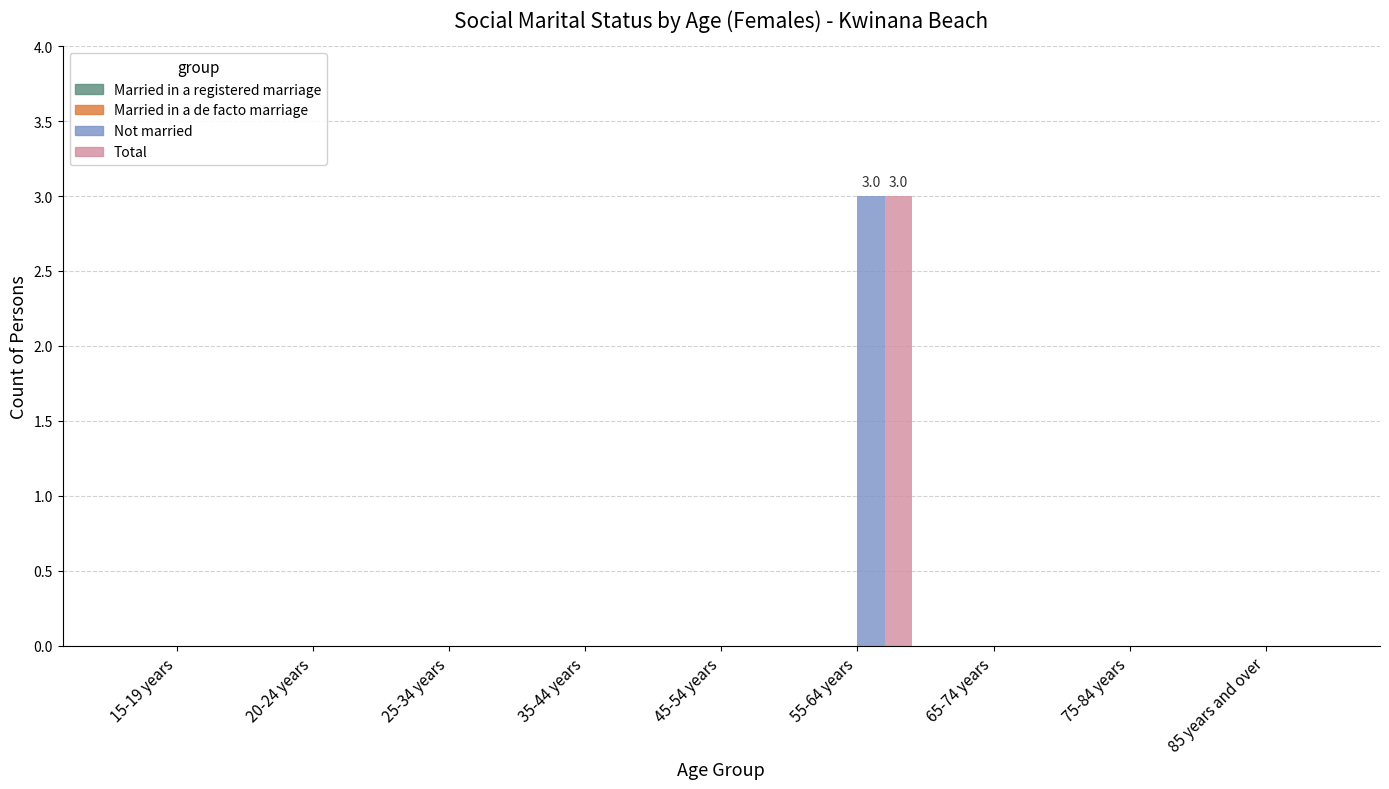

Reading right to left, list all the values displayed in this chart.

Not married: 85 years and over=0	75-84 years=0	65-74 years=0	55-64 years=3	45-54 years=0	35-44 years=0	25-34 years=0	20-24 years=0	15-19 years=0
Total: 85 years and over=0	75-84 years=0	65-74 years=0	55-64 years=3	45-54 years=0	35-44 years=0	25-34 years=0	20-24 years=0	15-19 years=0